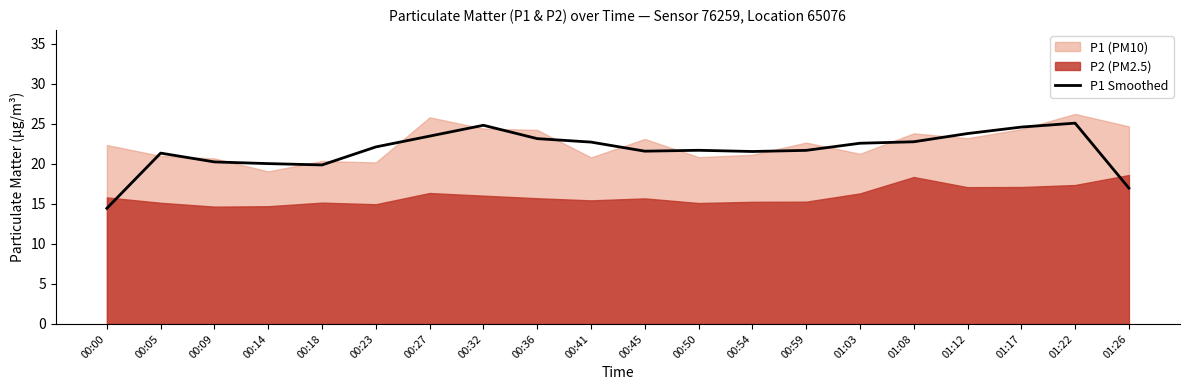

At which category does the chart reach its minimum across all series?

00:00